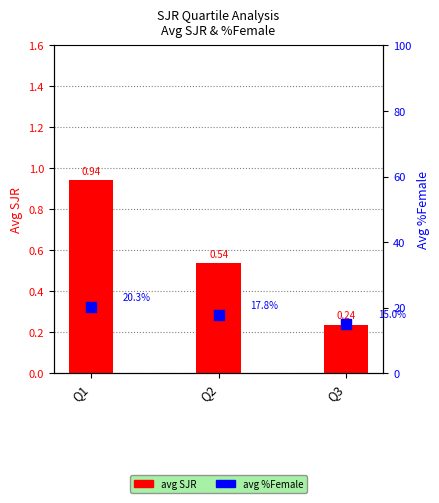

At which category is the sum across all series the highest?

Q1